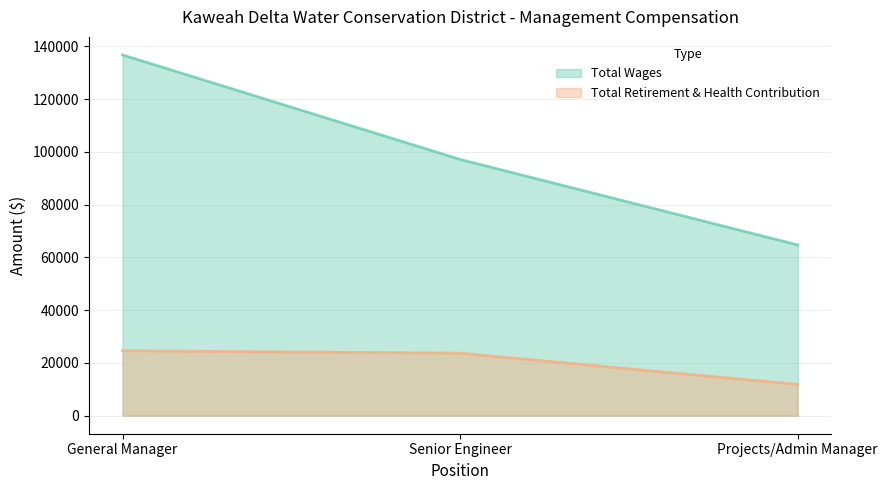

Reading left to right, what are all the values shown in this chart?

Total Wages: 136756	97140	64725
Total Retirement & Health Contribution: 24618	23704	11854